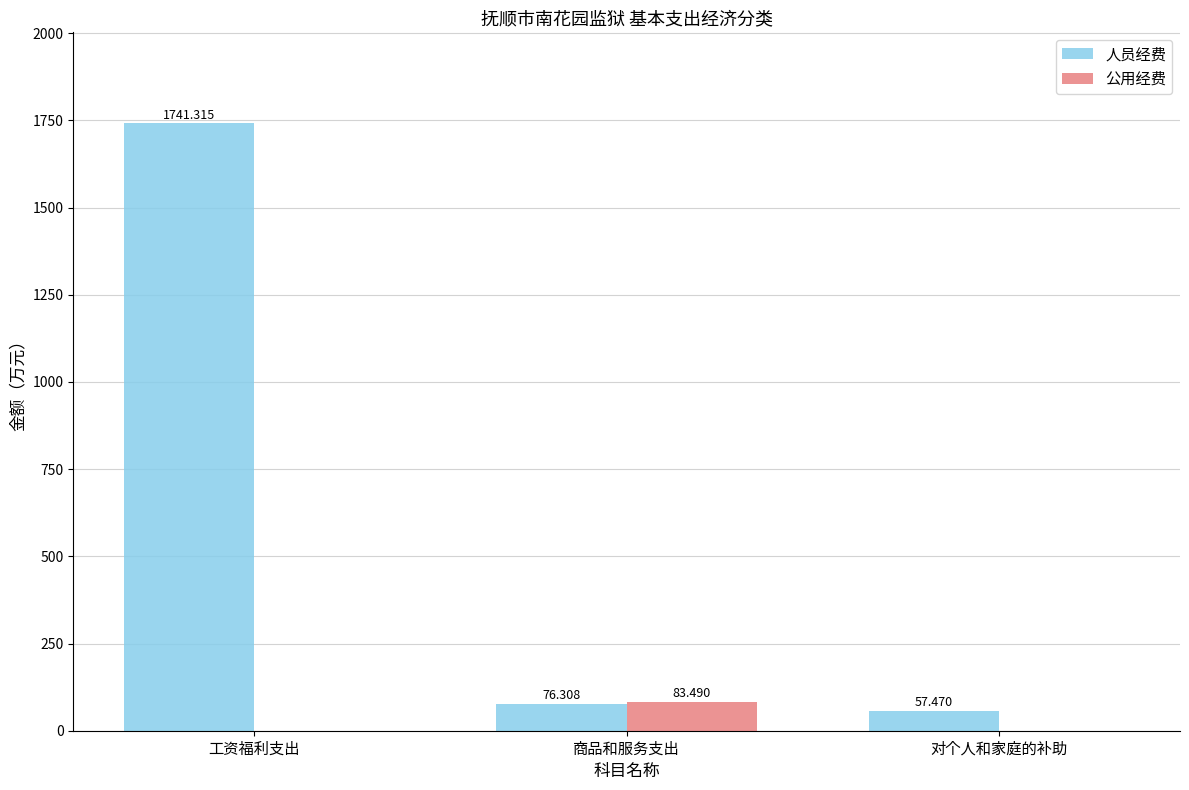

Between 商品和服务支出 and 对个人和家庭的补助, which series saw the biggest shift?

公用经费